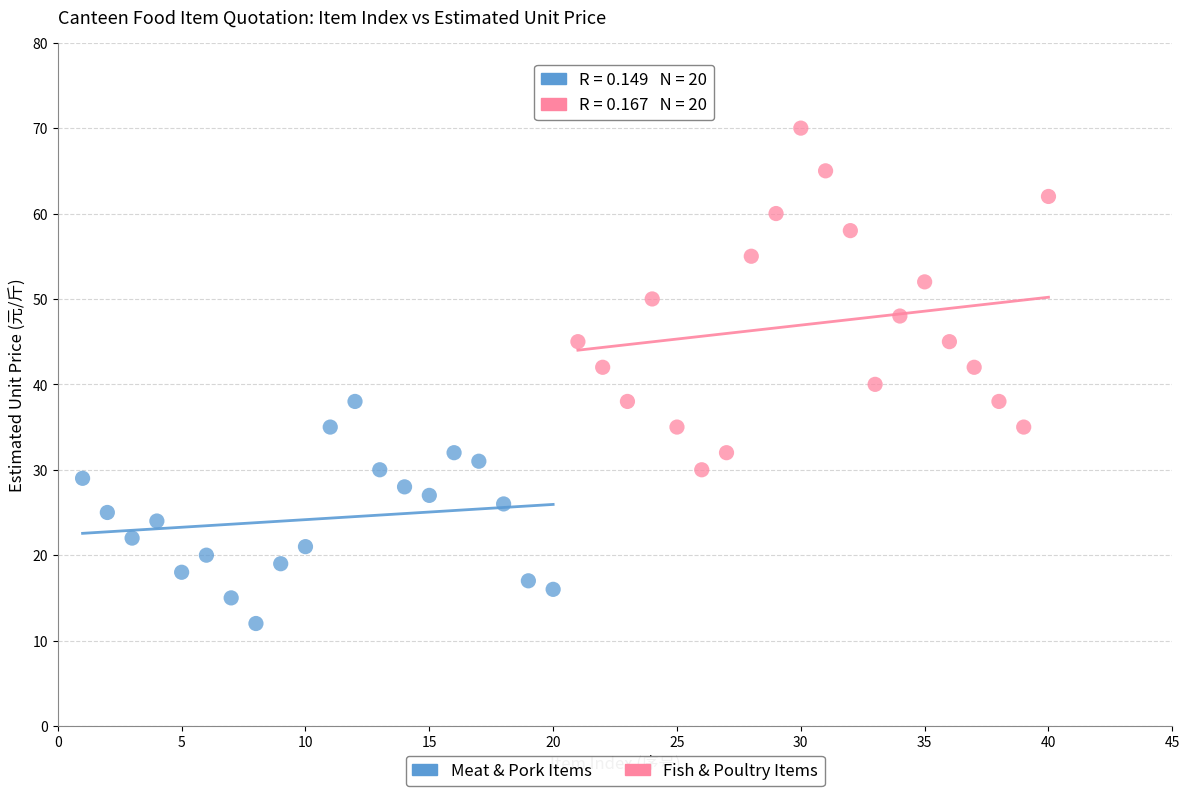

Which series reaches the minimum Y coordinate?

Meat & Pork Items